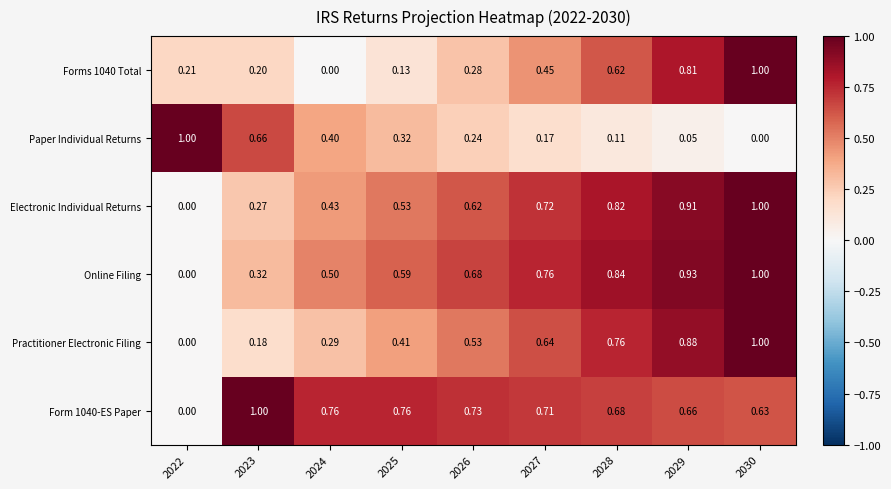

Is the value of Electronic Individual Returns at 2025 greater than the value of Paper Individual Returns at 2022?

No